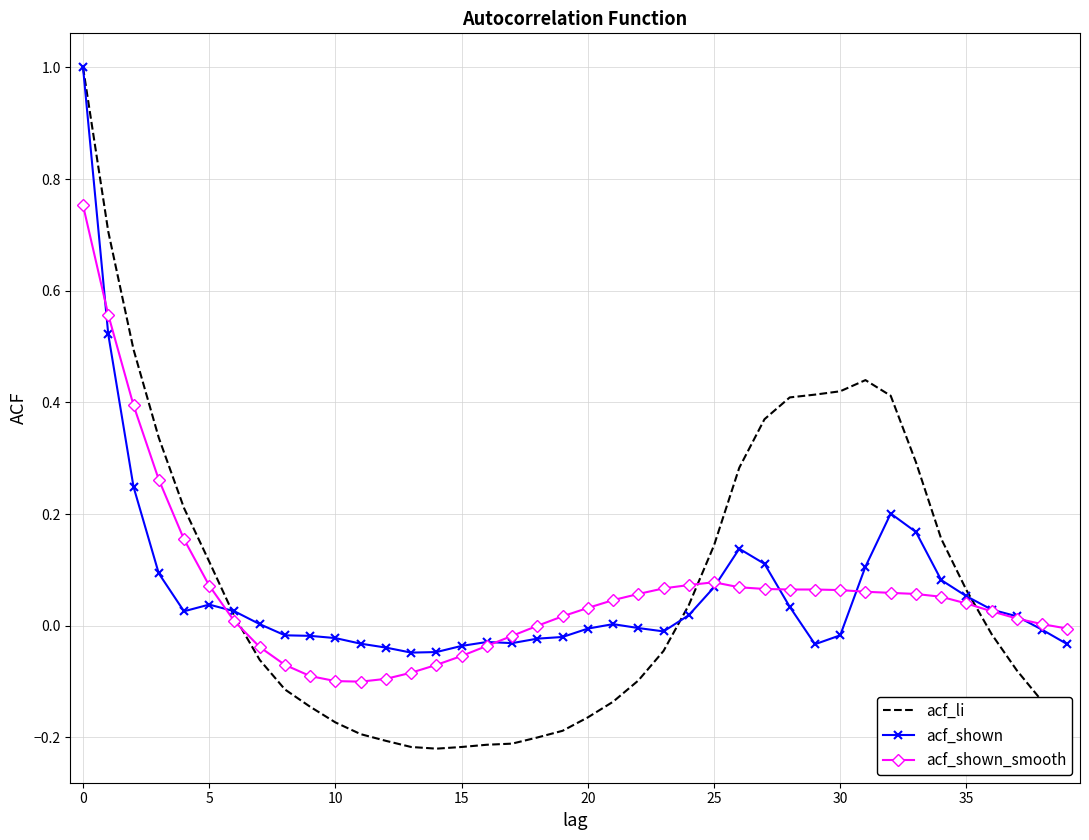

What is the sum of all acf_li values?

3.1